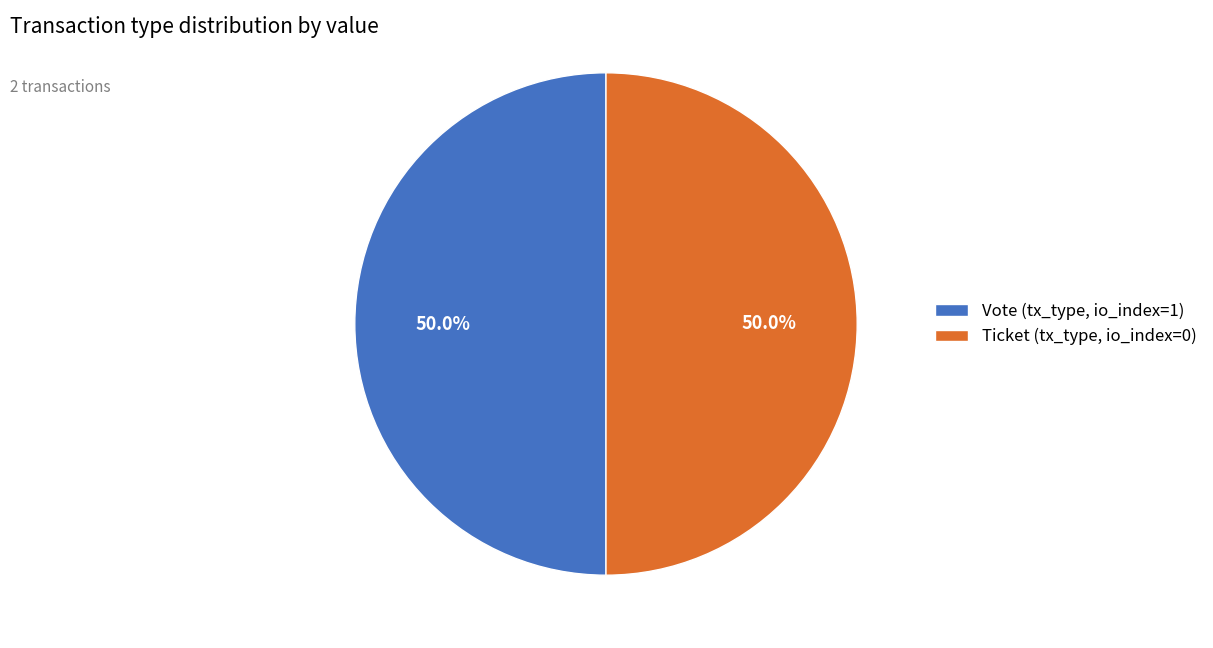

What is the ratio of the value at Vote (tx_type, io_index=1) to the value at Ticket (tx_type, io_index=0)?

1.0